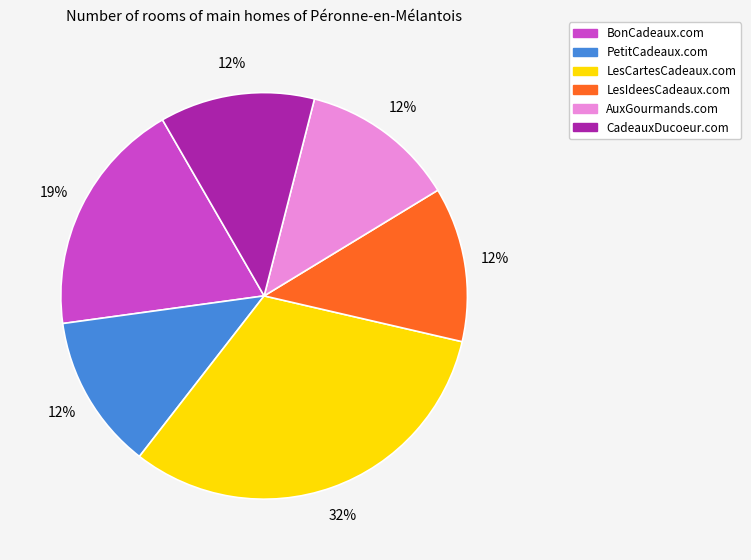

Which slice is the largest?

LesCartesCadeaux.com